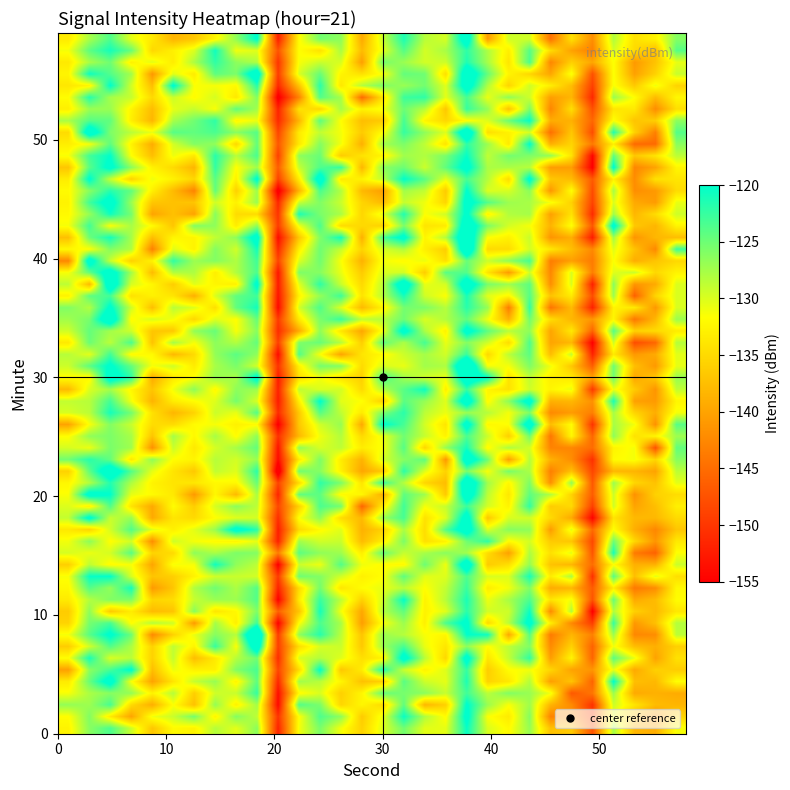

What is the smallest value displayed?

-151.8